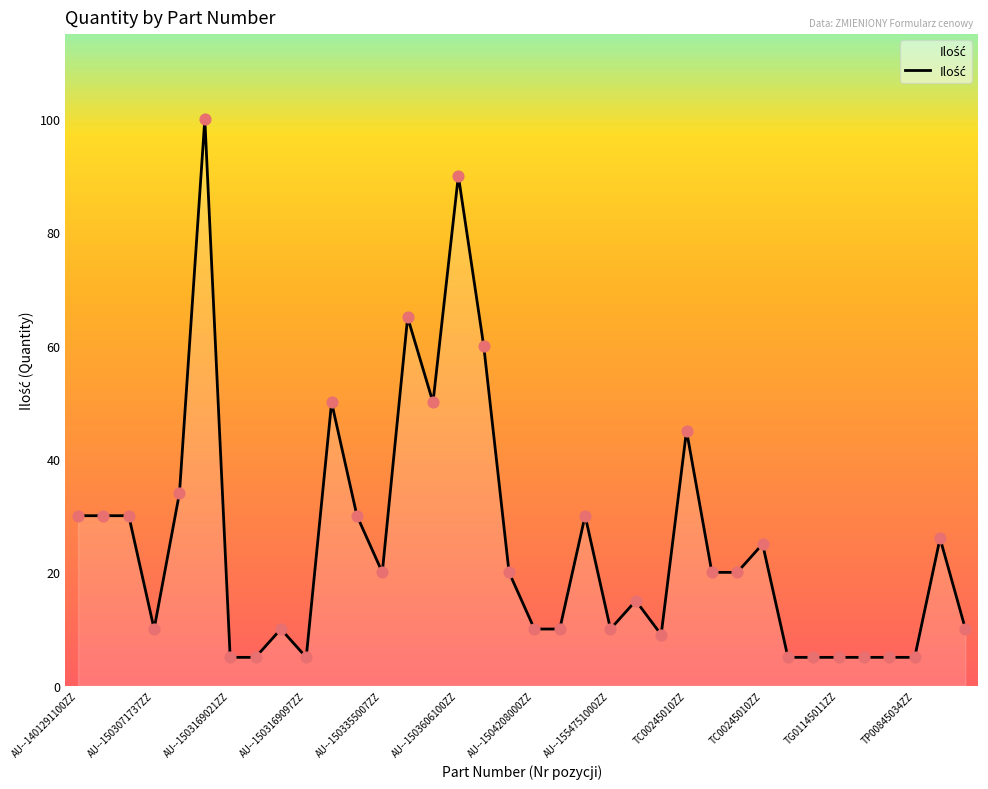

What is the maximum value shown in the chart?

100